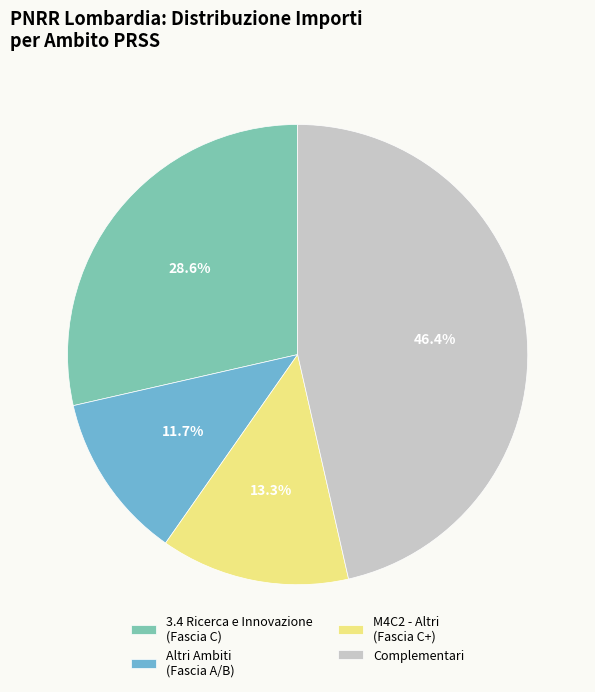

Rank the categories by value from highest to lowest.

Complementari, 3.4 Ricerca e Innovazione (Fascia C), M4C2 - Altri (Fascia C+), Altri Ambiti (Fascia A/B)